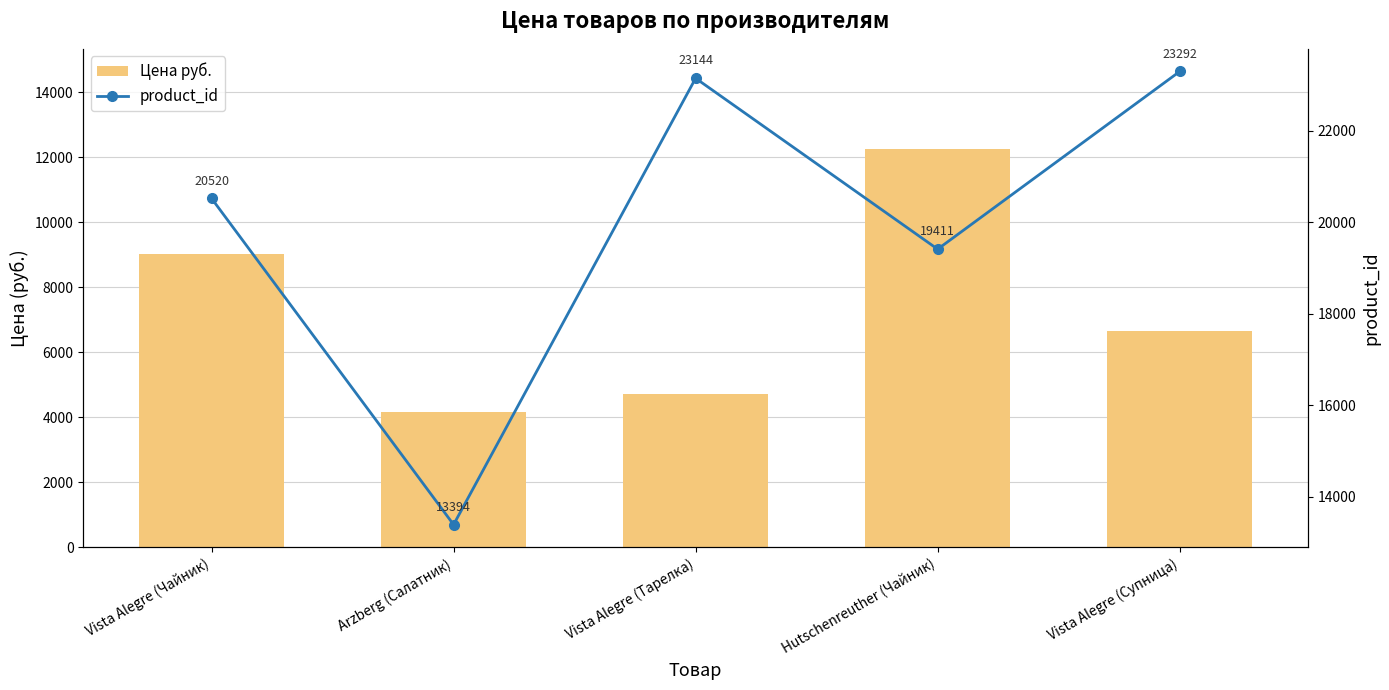

Is it true that Цена руб. equals 4725.0 at Vista Alegre (Тарелка)?

True